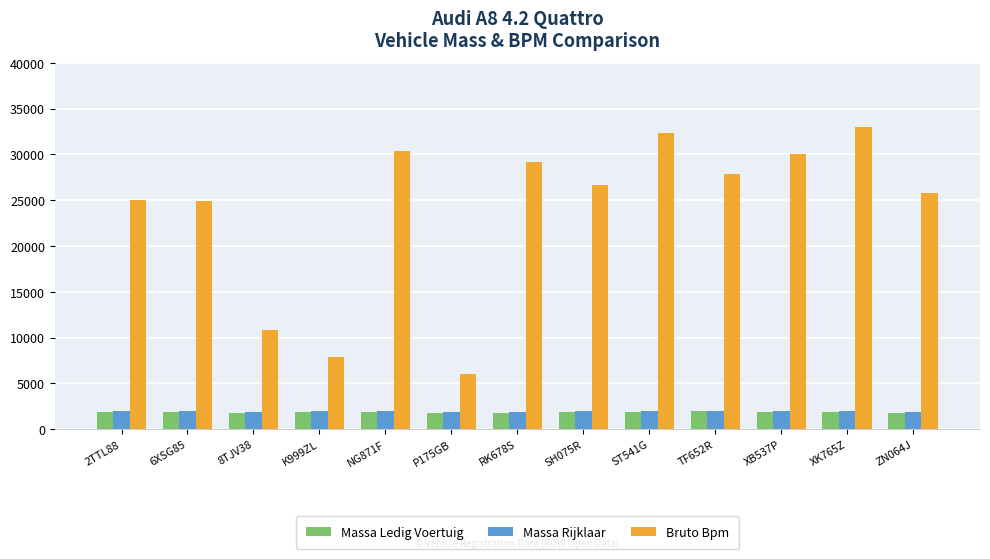

At which label is Bruto Bpm closest to 19506?

6XSG85